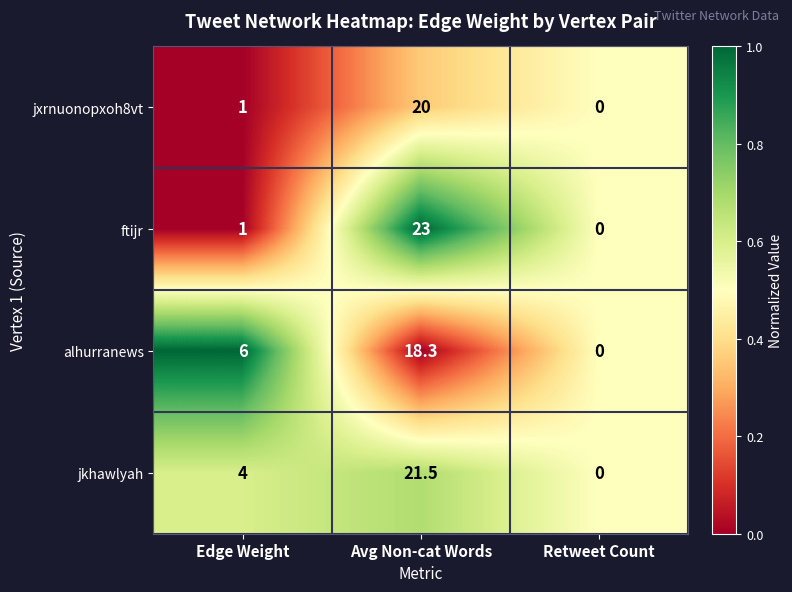

Which series has the largest range (max minus min)?

ftijr